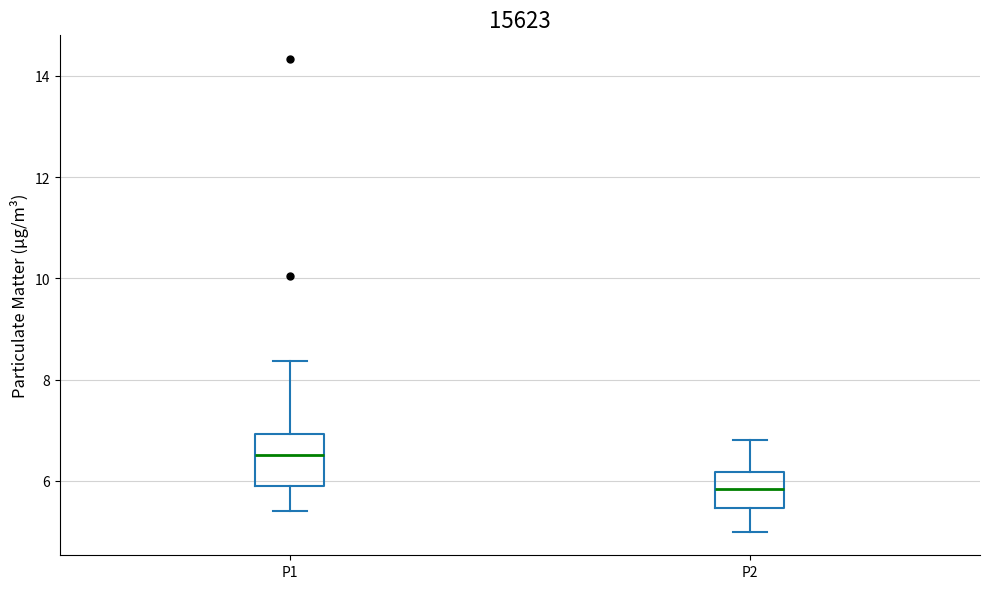

Where does the lower whisker of the box for P2 end on the y-axis? The values are not printed on the chart, so give them approximately, as read against the axis.

5.0